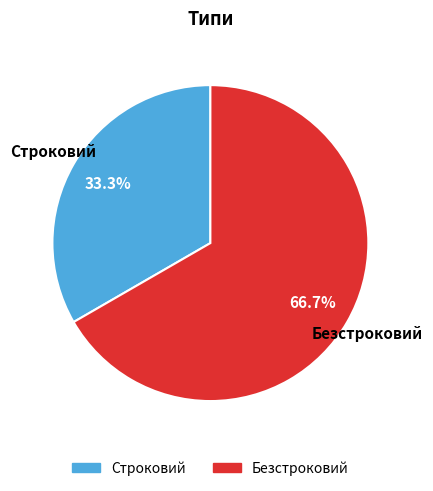

Approximately how many times larger is the value at Строковий compared to Безстроковий?

0.5